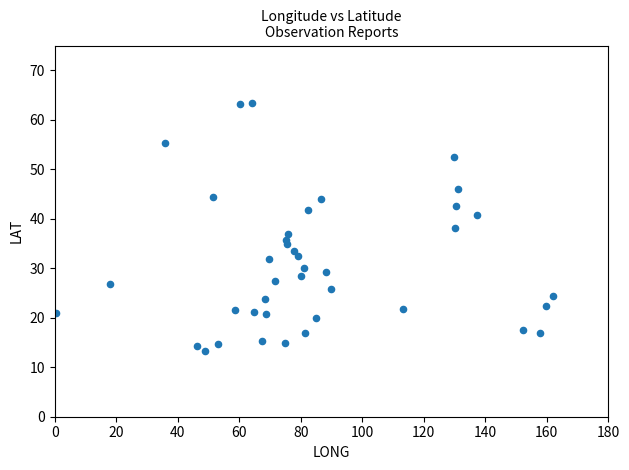

What is the range of Y values (max minus min)?

50.1